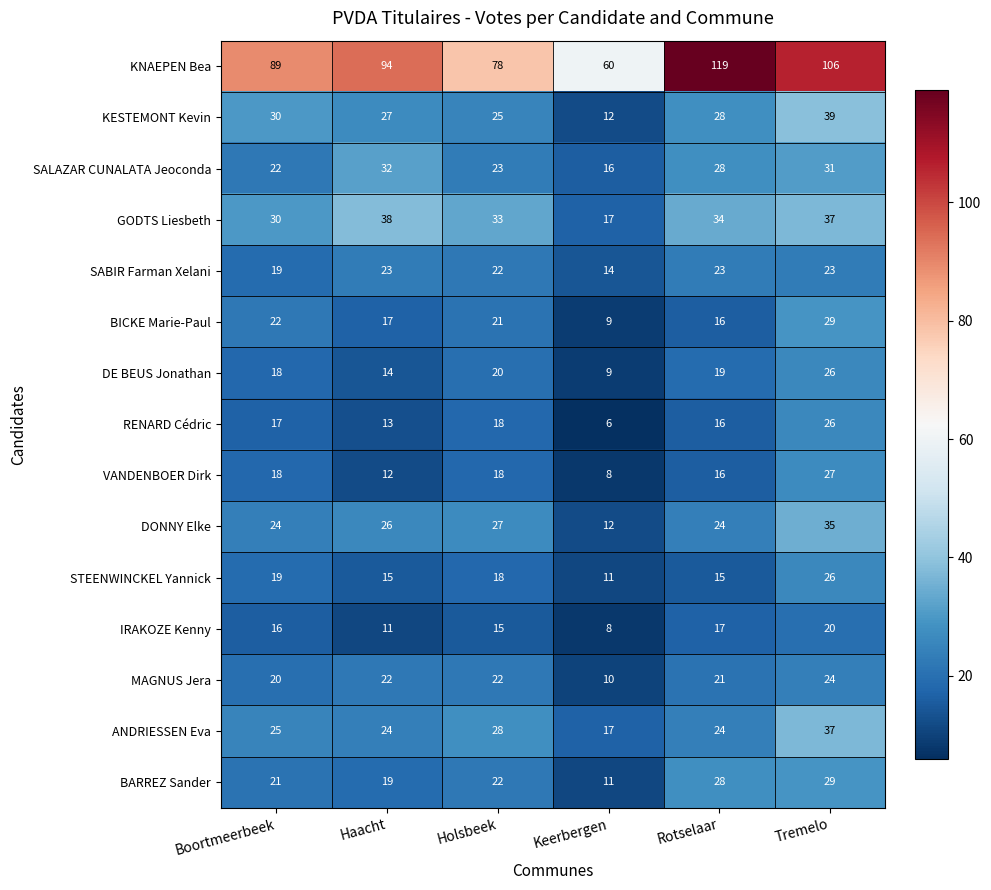

What is the sum of the VANDENBOER Dirk values at Rotselaar and Tremelo?

43